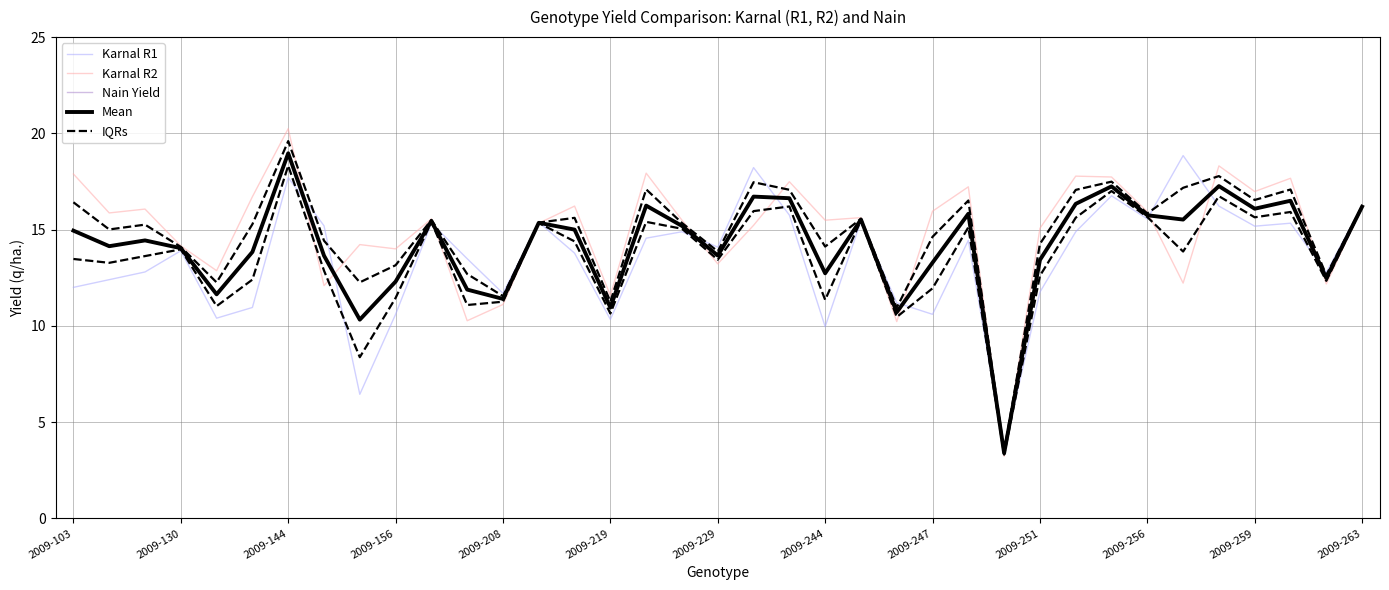

What is the minimum value shown in the chart?

3.2